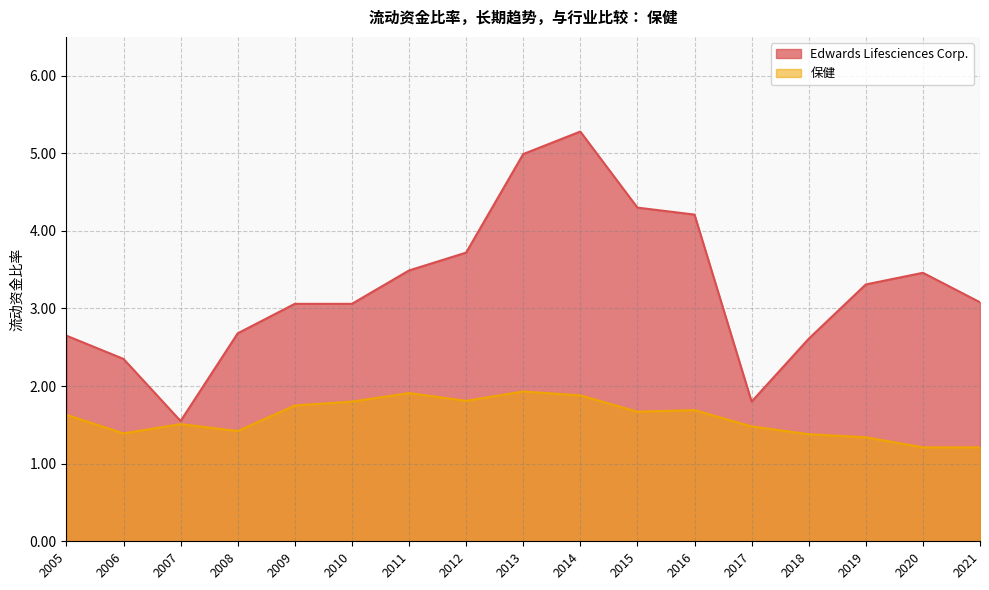

Rank the series at 2021 from highest to lowest value.

Edwards Lifesciences Corp., 保健